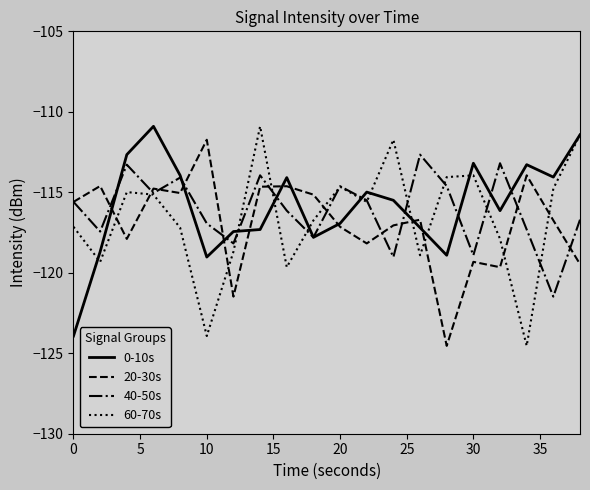

What is the minimum value for 40-50s?

-121.5